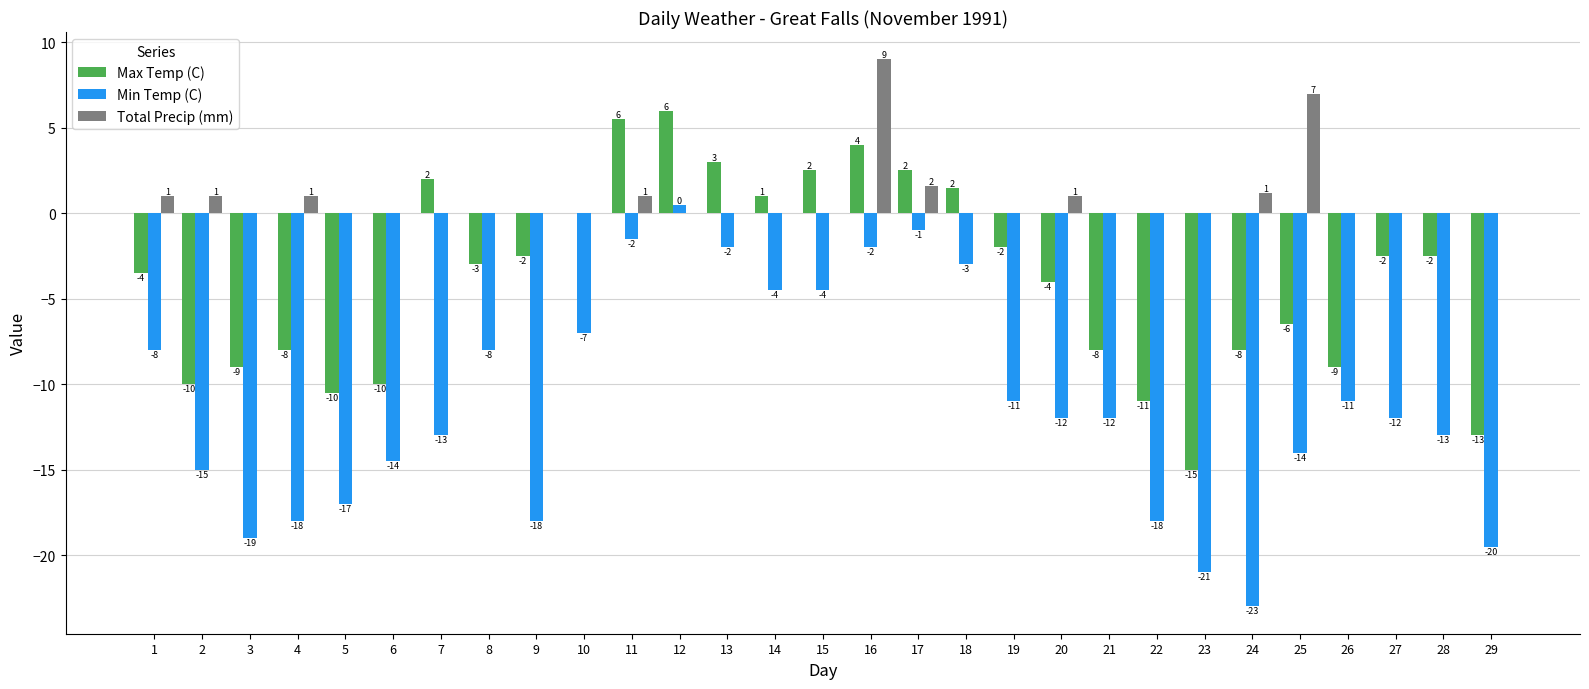

The value of Max Temp (C) at 10 is 0.0. True or false?

True